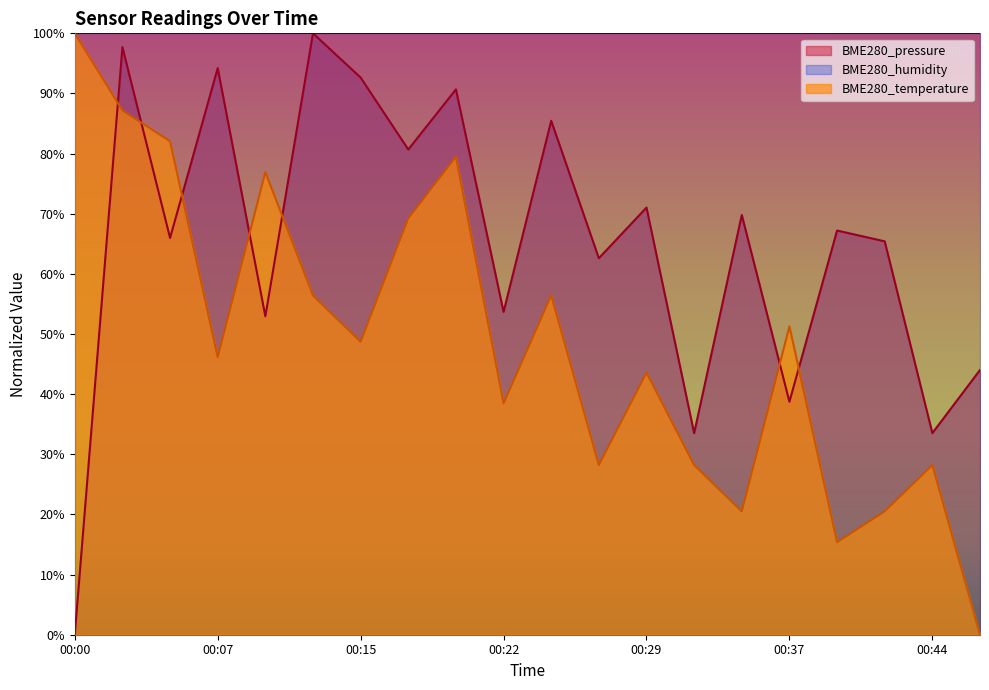

Rank the series at 00:12 from lowest to highest value.

BME280_temperature, BME280_pressure